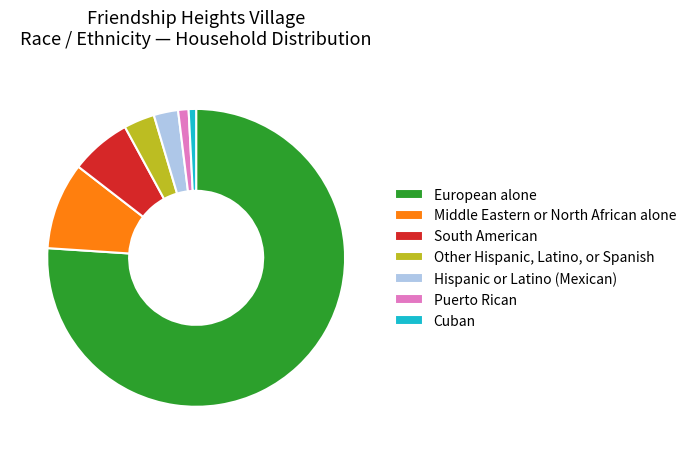

Which category has the biggest portion of the pie?

European alone